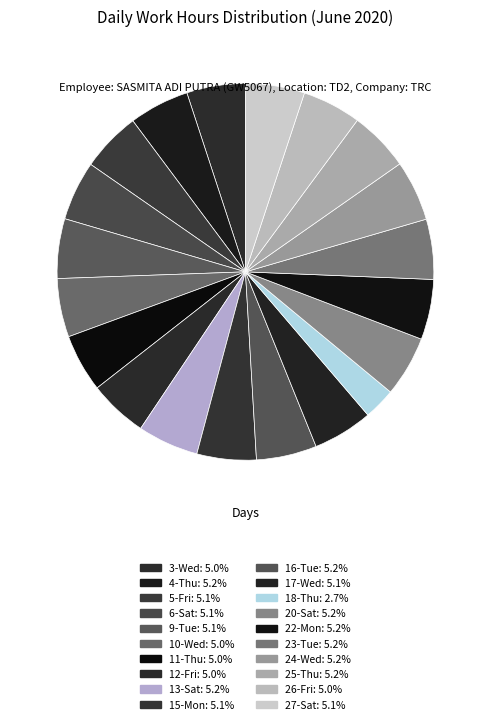

What is the smallest slice in the pie chart?

18-Thu